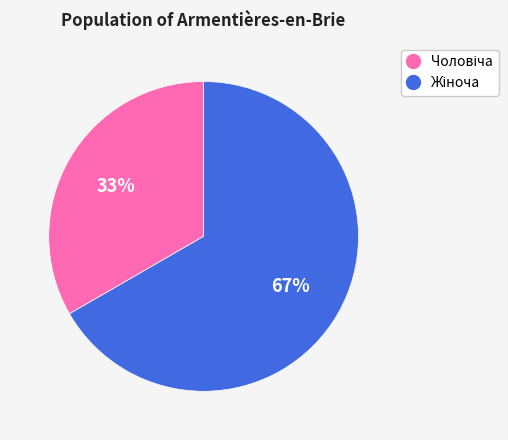

To the nearest percent, what is the average slice percentage?

50%